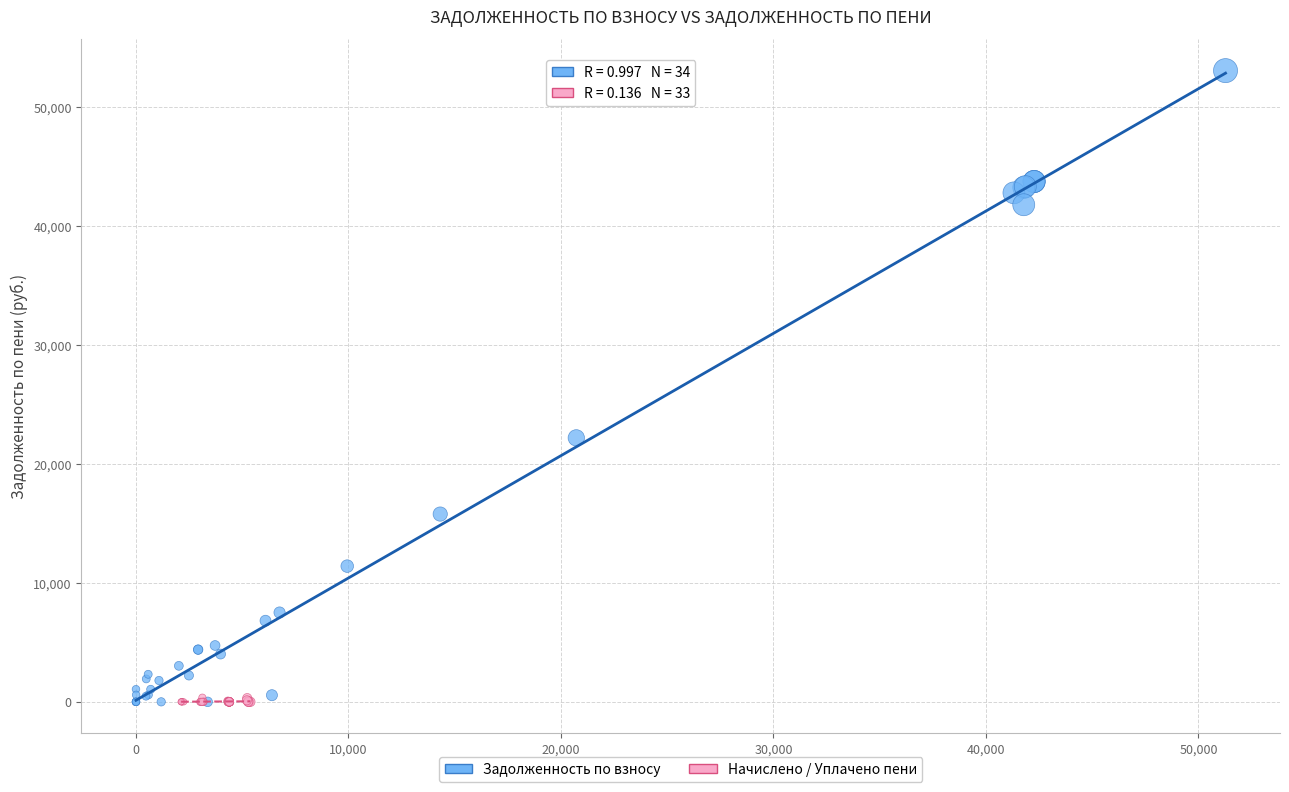

Which series has the largest Y range (max minus min)?

Задолженность по взносу